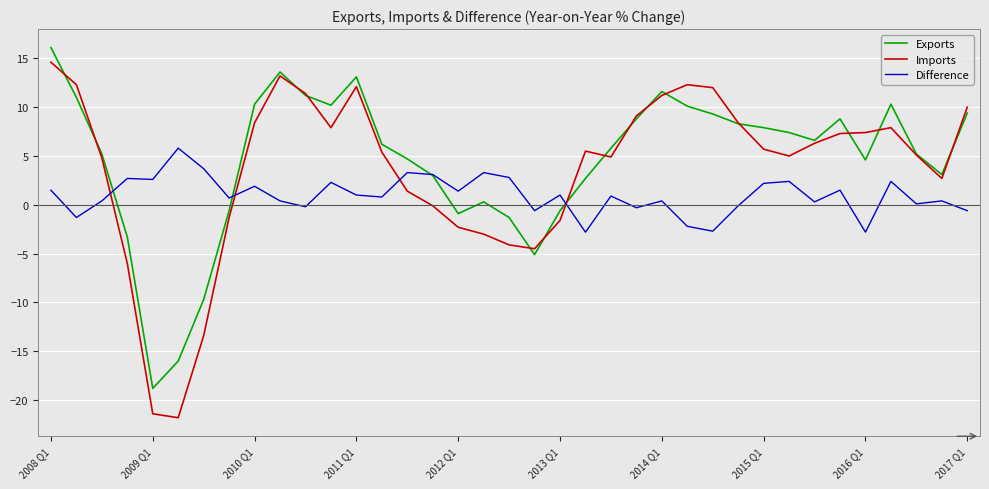

What is the minimum value for Difference?

-2.8